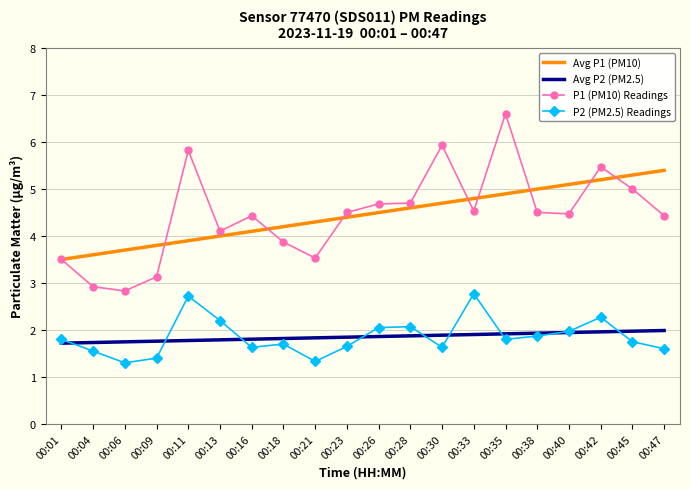

What are all the series names shown in the legend?

Avg P1 (PM10), Avg P2 (PM2.5), P1 (PM10) Readings, P2 (PM2.5) Readings